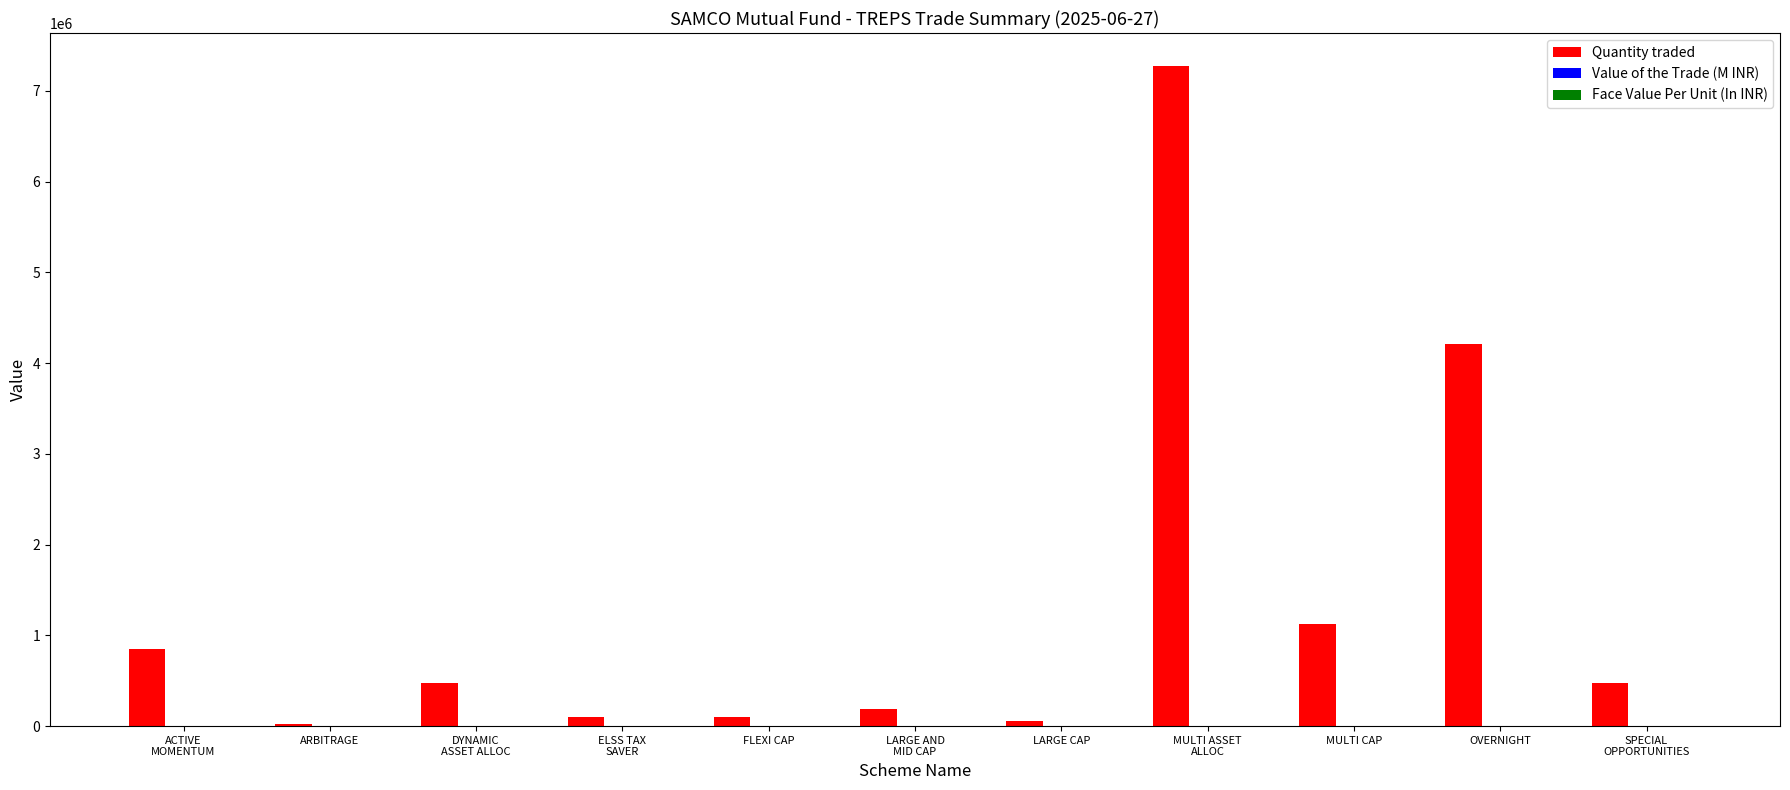

What is the spread (max minus min) of values at SPECIAL
OPPORTUNITIES?

474952.5